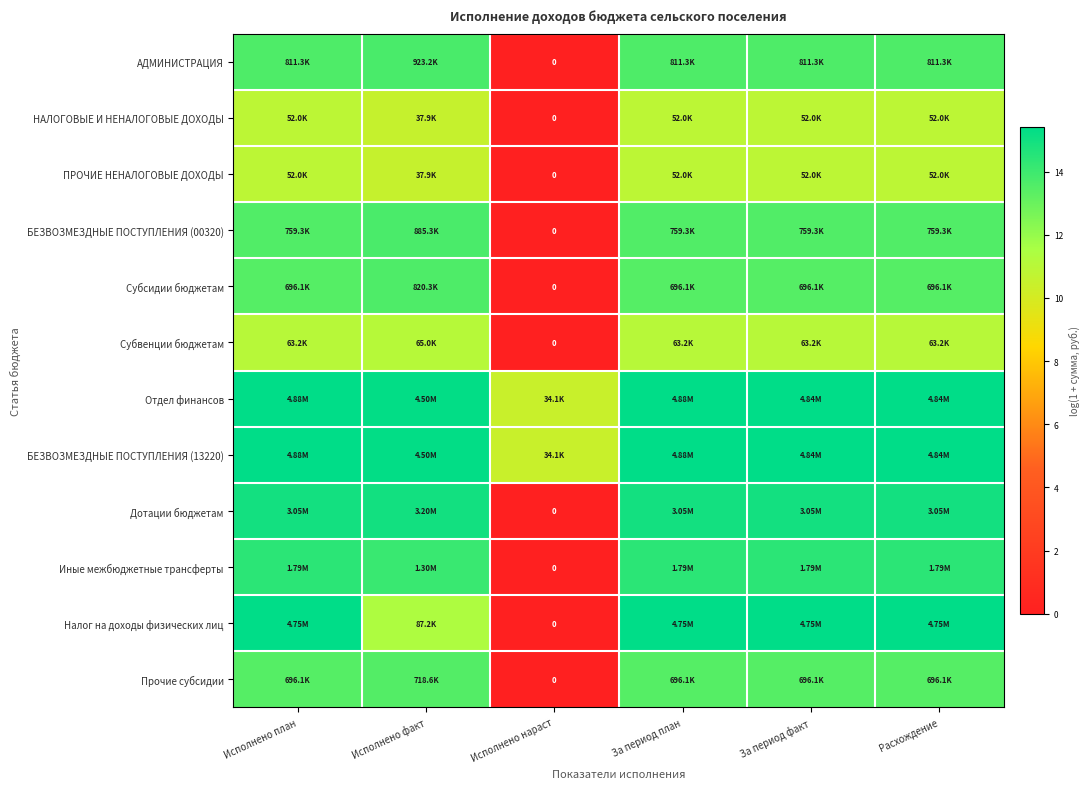

Is it true that АДМИНИСТРАЦИЯ equals 8.0 at Расхождение?

False